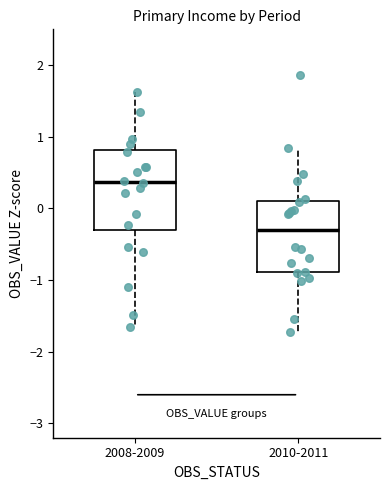

Where does the median line of the box for 2010-2011 sit on the y-axis? The values are not printed on the chart, so give them approximately, as read against the axis.

-0.3